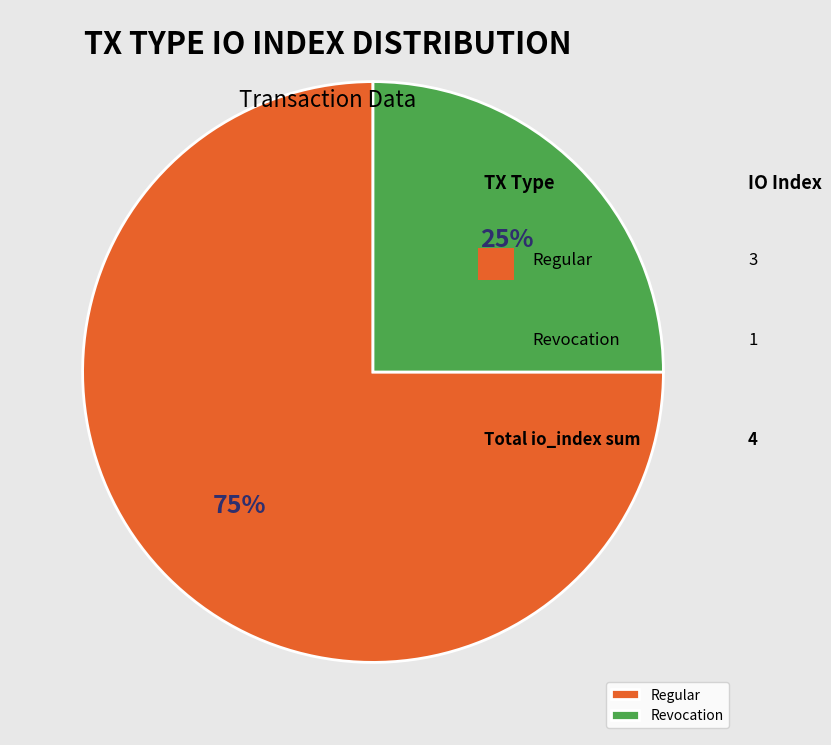

Does Revocation account for over 50% of the chart?

No